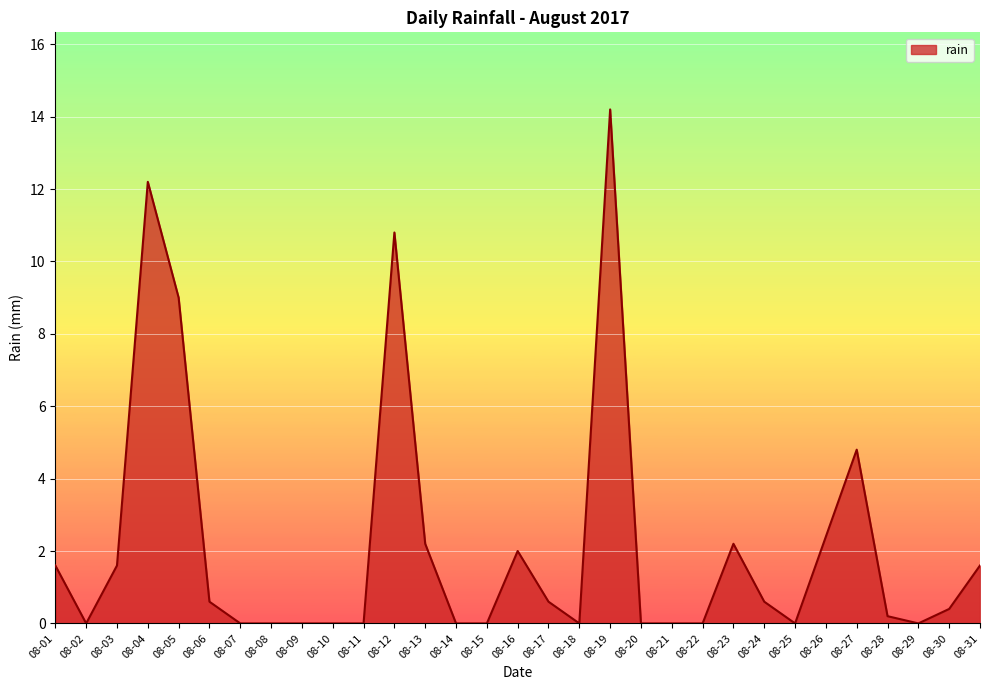

What is the average value?

2.2